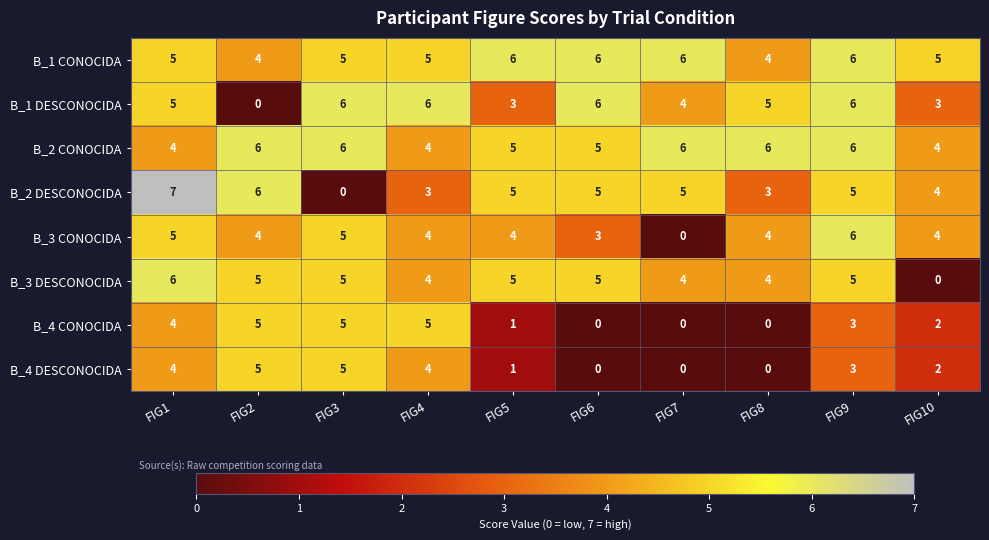

Which category has the highest value across all series?

FIG1